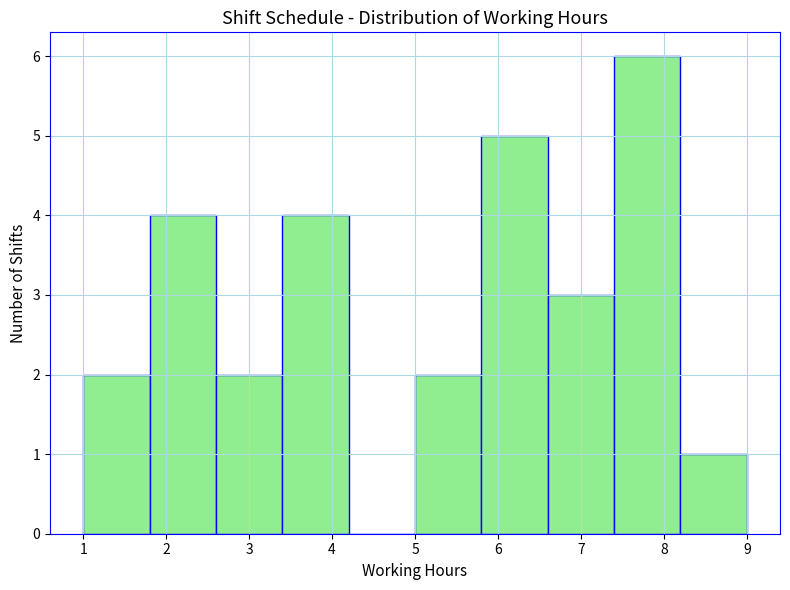

How tall is the bar that spans 2.6 to 3.4 on the x-axis? The values are not printed on the chart, so give them approximately, as read against the axis.

2